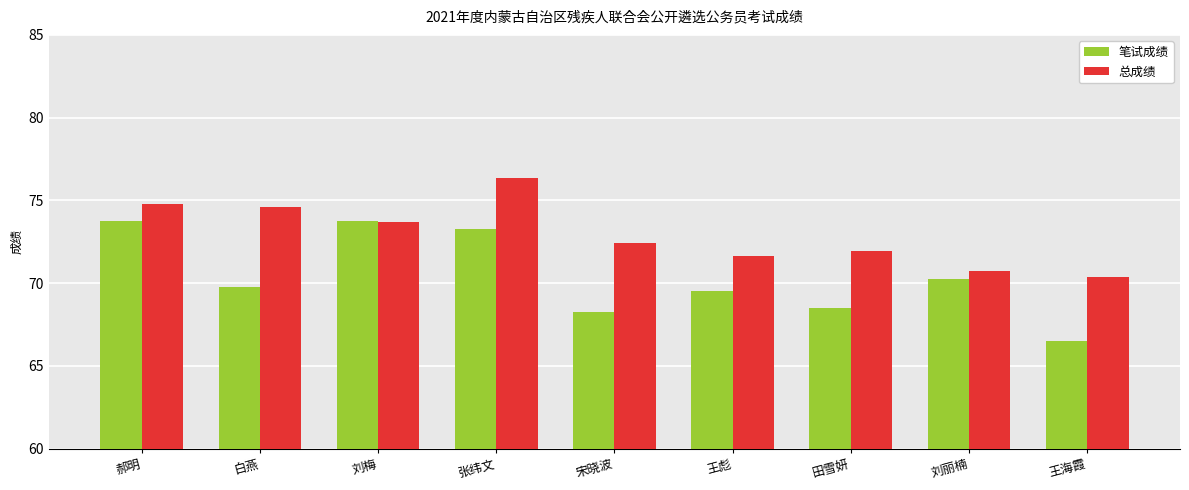

Which series has the largest total across all categories?

总成绩